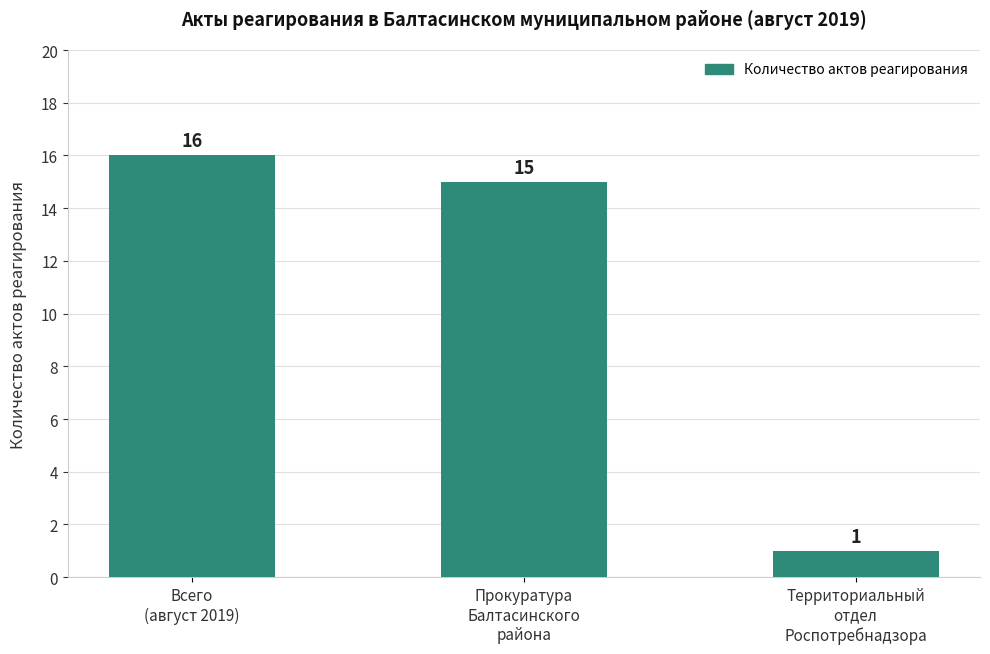

Does the chart contain any negative values?

No